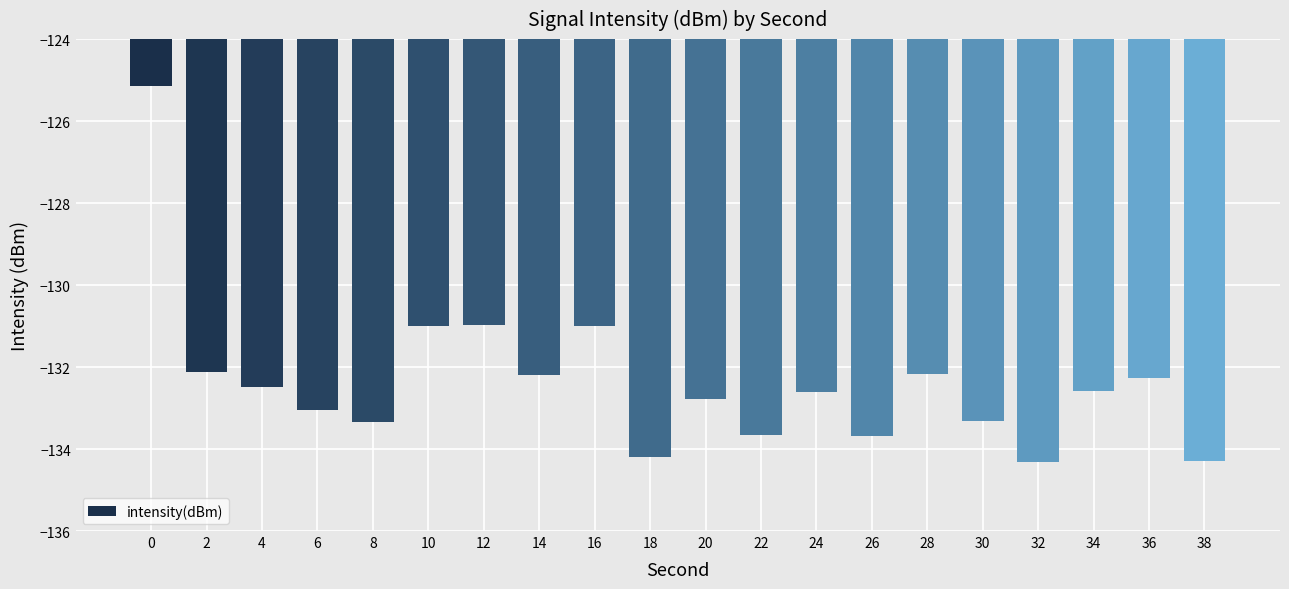

The value at 28 is -132.2. True or false?

True